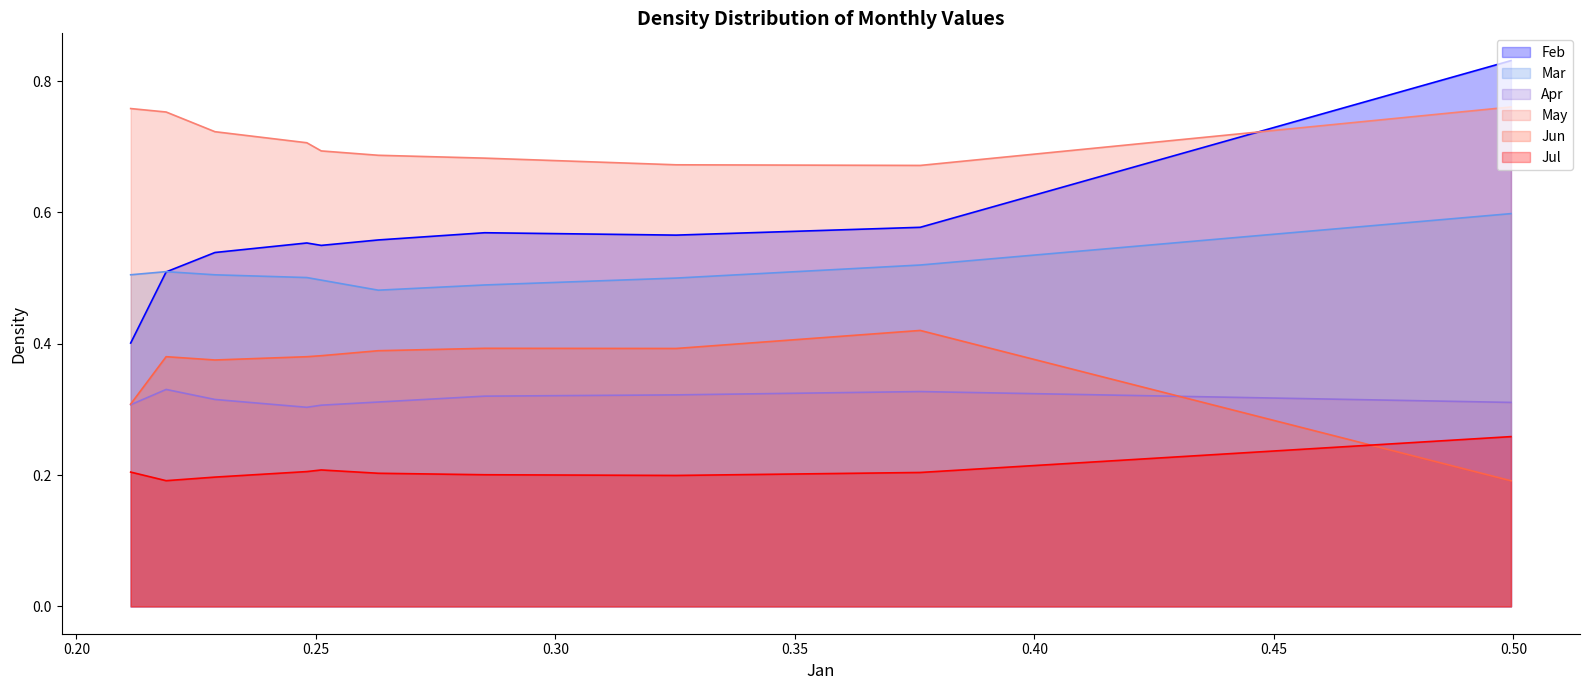

What is the average value of the Jun series?

0.4